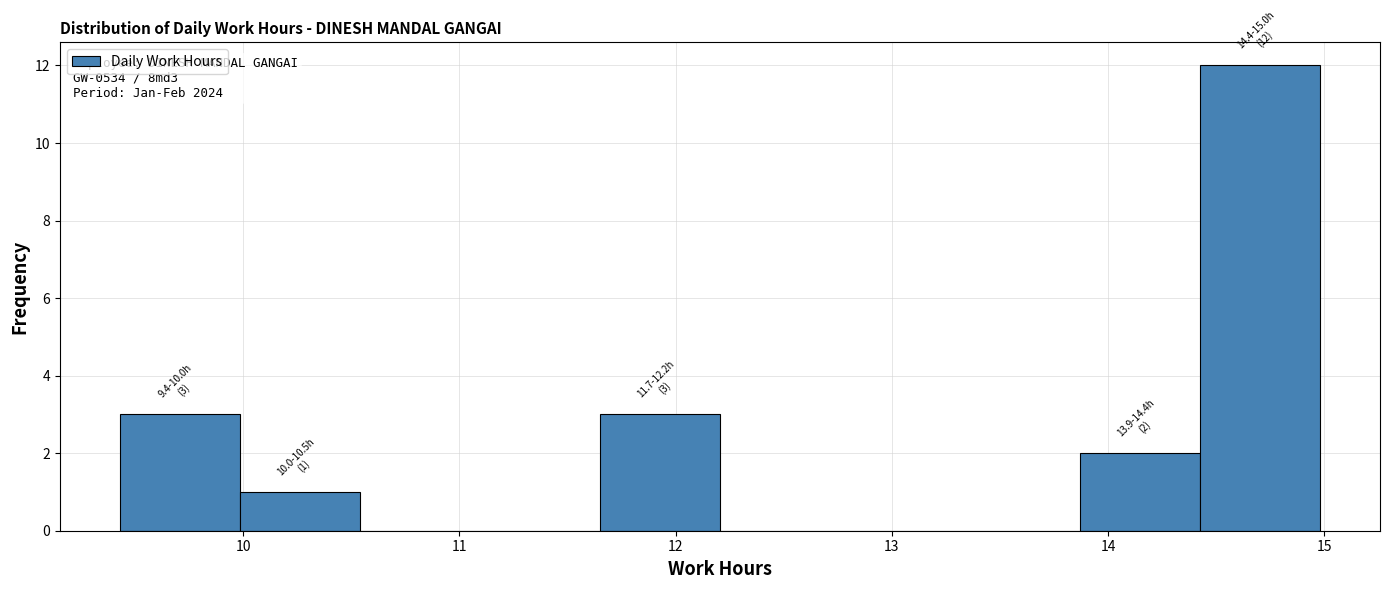

Which range on the x-axis has the tallest bar?

14.4 to 15.0